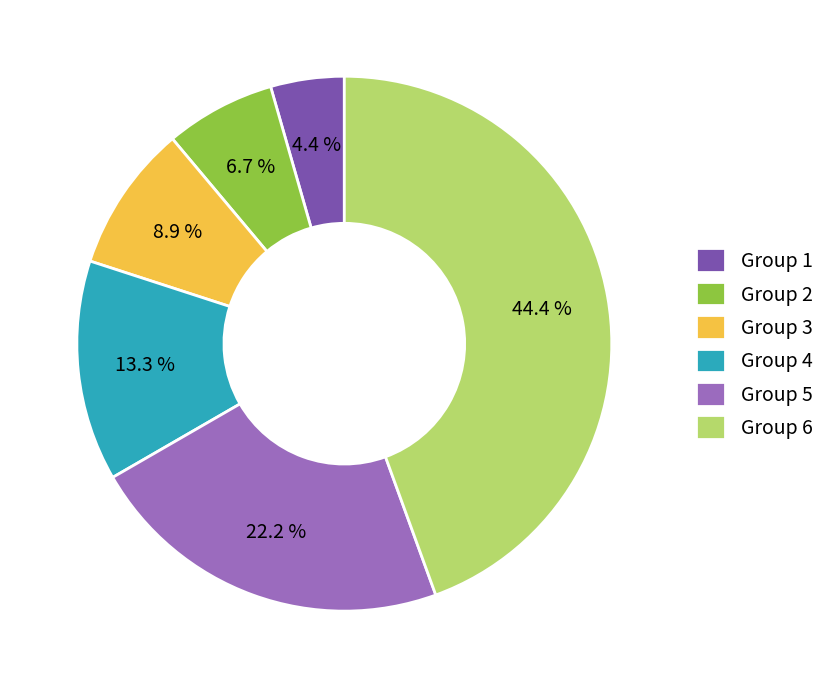

Between Group 3 and Group 6, which is larger?

Group 6